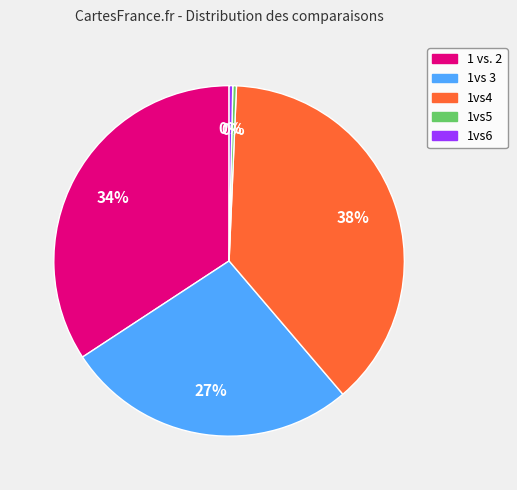

Do 1 vs. 2 and 1vs4 together represent more than half of the pie?

Yes